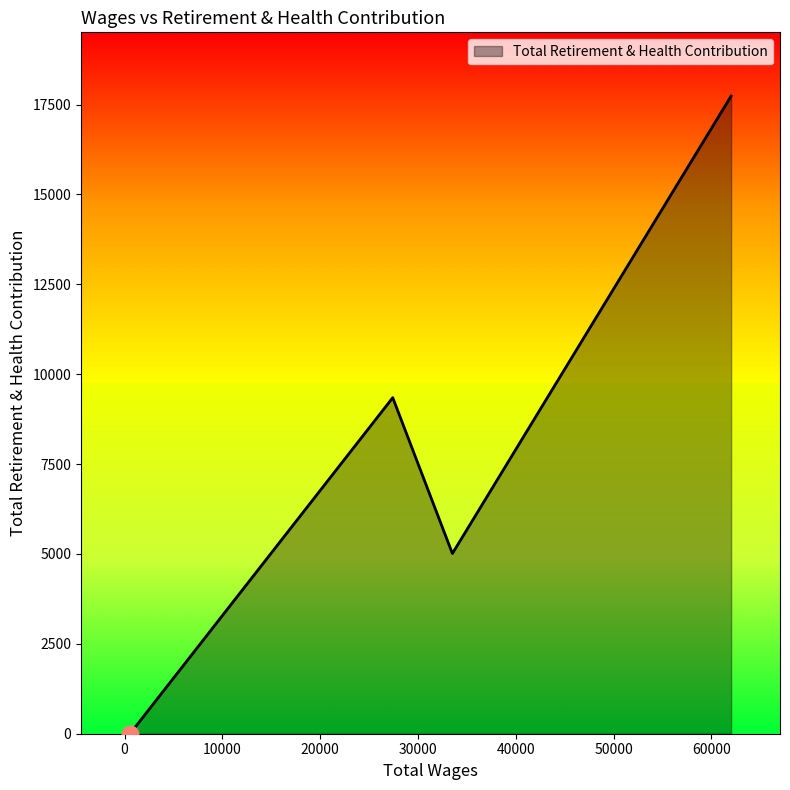

What is the difference between the second highest and second lowest values?

9348